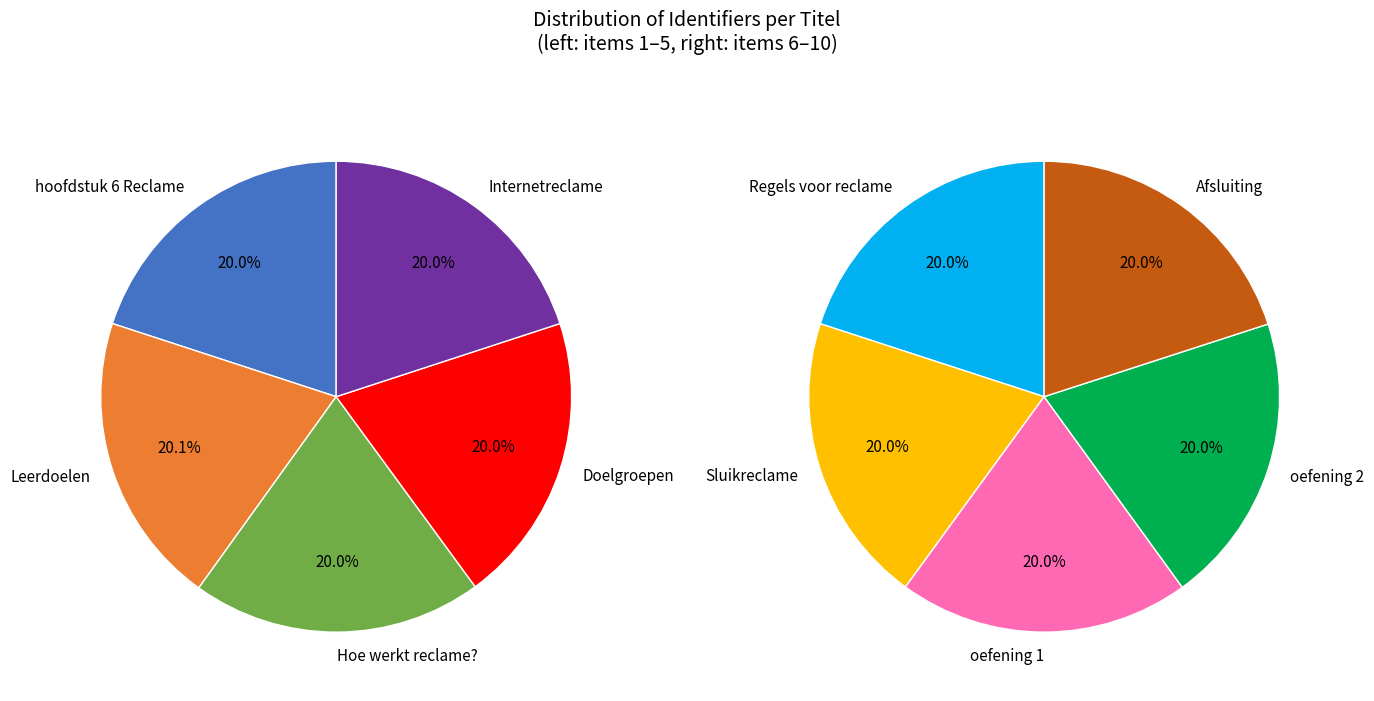

Does any single category account for the majority?

No